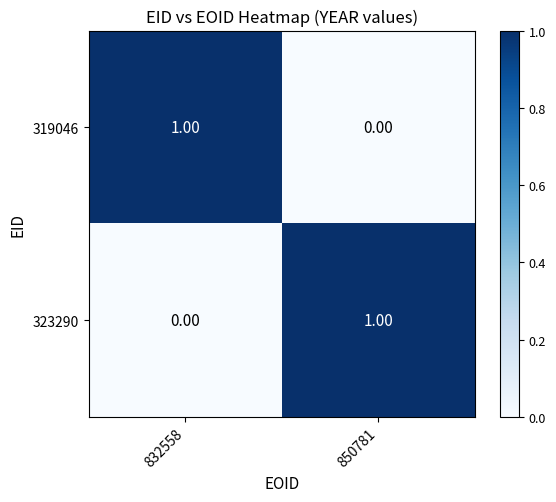

Is the value of 319046 at 832558 greater than the value of 323290 at 832558?

Yes